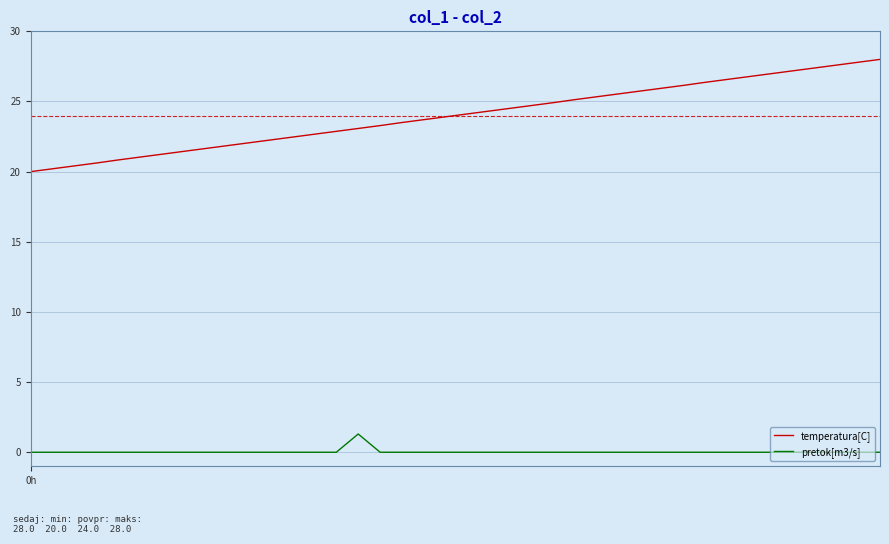

What is the difference between the maximum and minimum values in the temperatura[C] series?

8.0